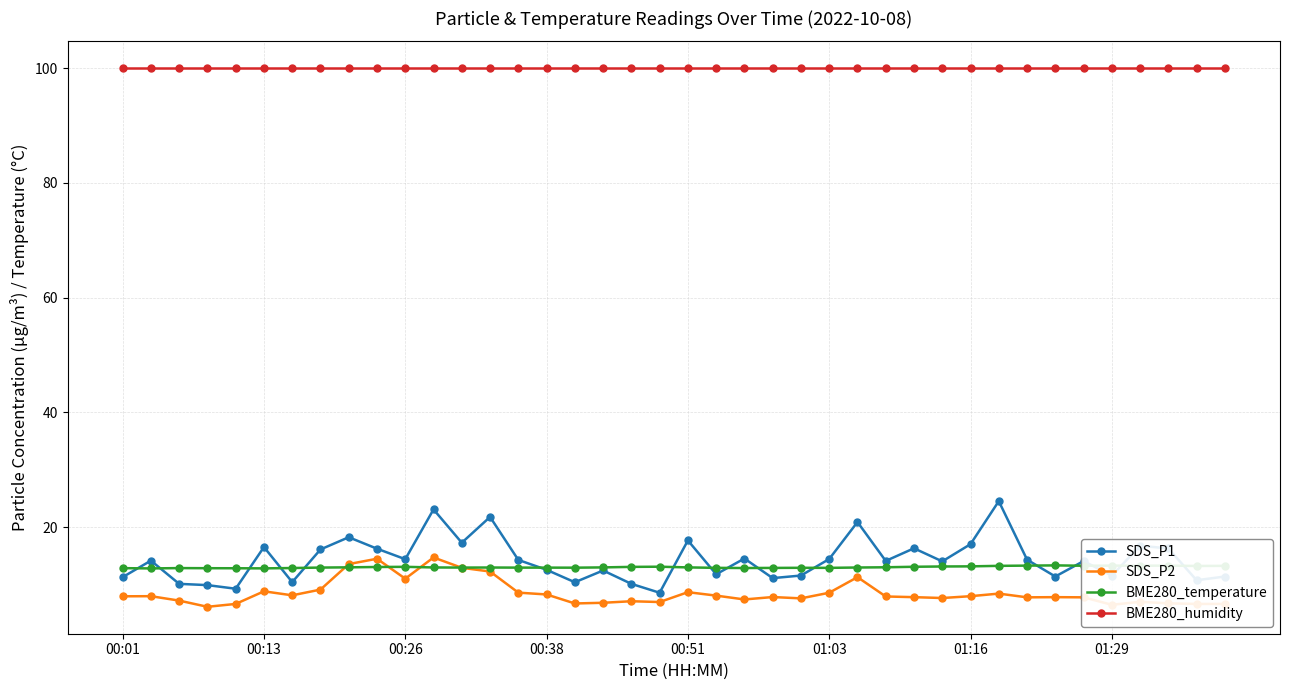

At how many categories does at least one series exceed 34?

40